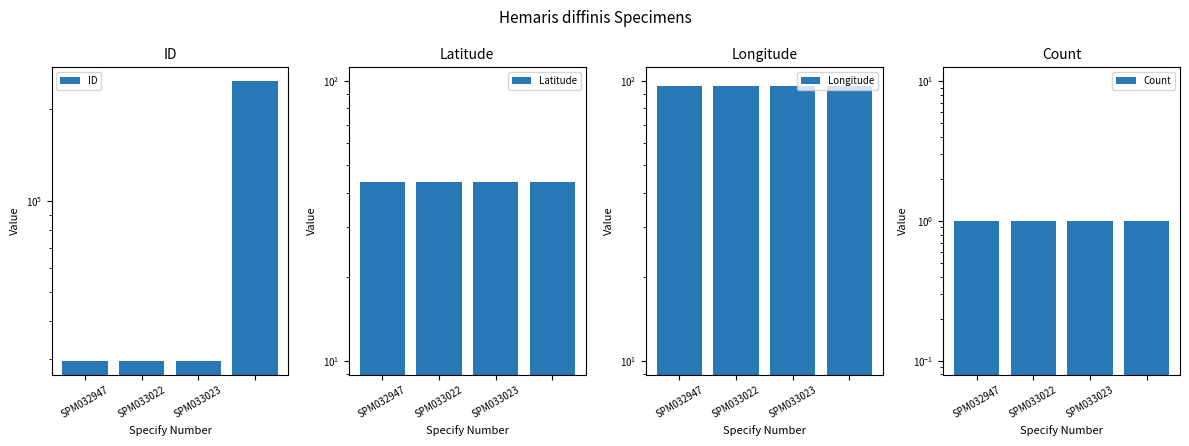

At how many categories does at least one series exceed 240705?

1